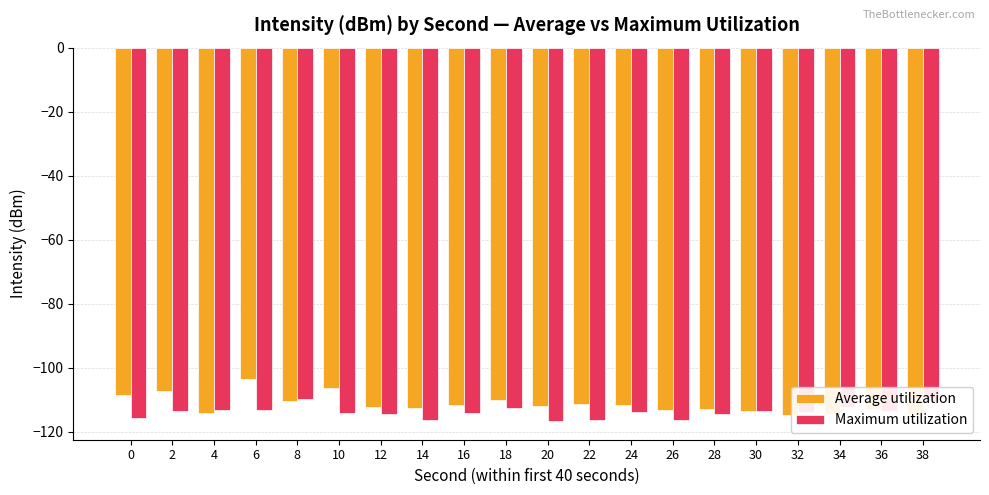

At which category does the chart reach its peak across all series?

6